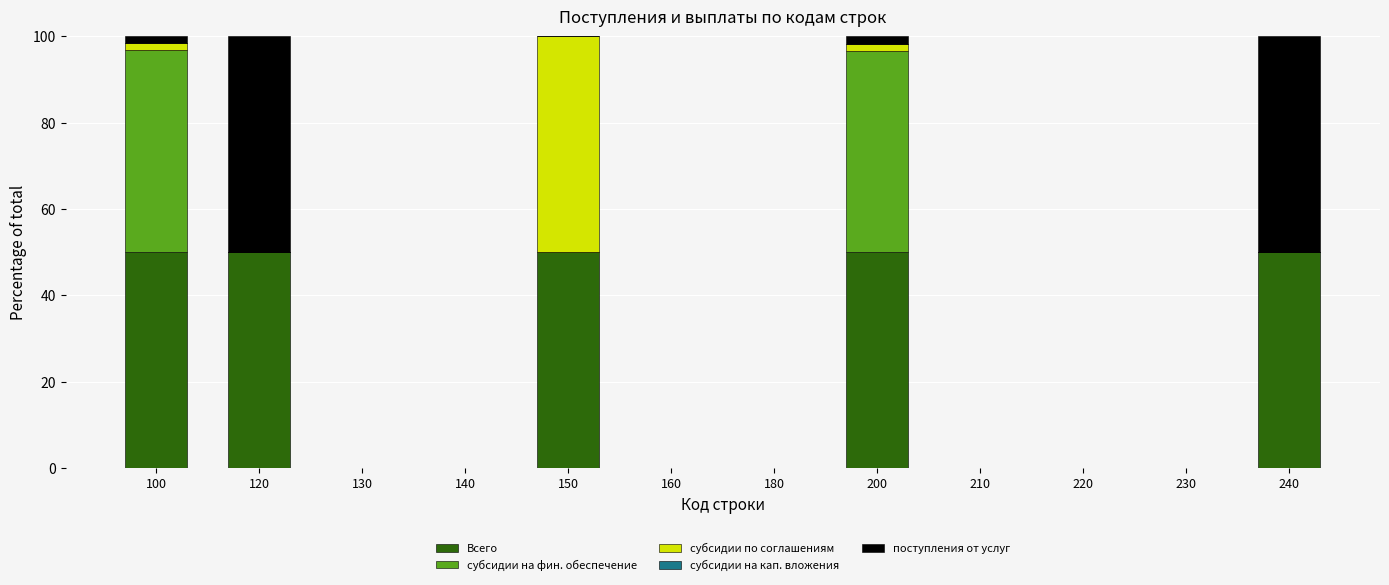

The Всего series shows 70.7 at 120. True or false?

False